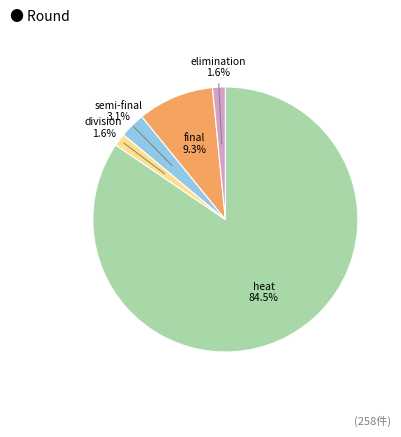

Between final and elimination, which is larger?

final